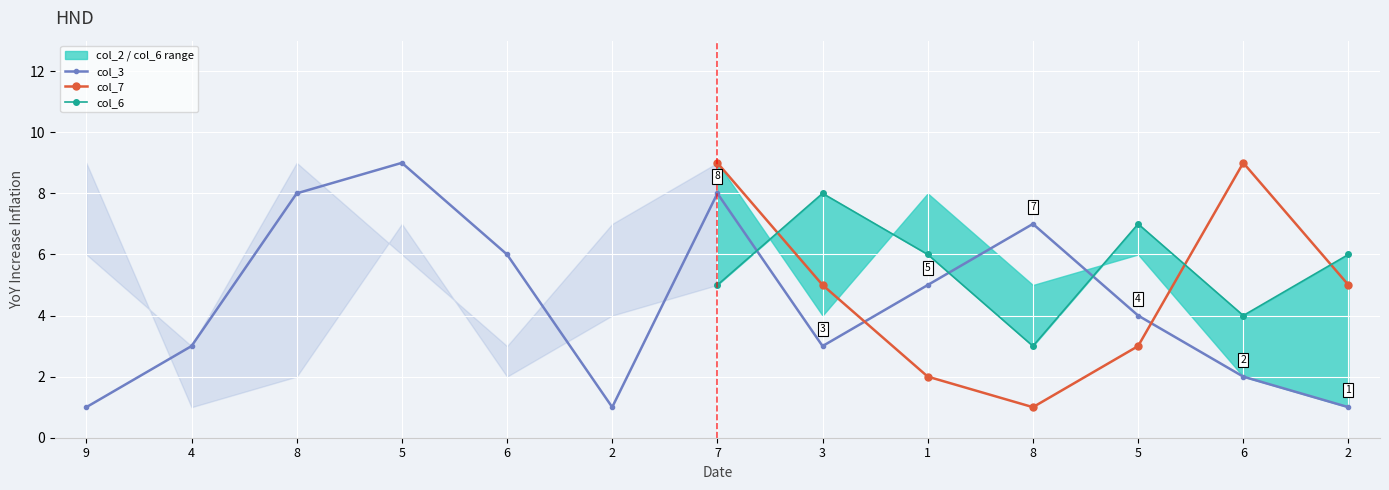

The col_6 series shows 6 at 1. True or false?

True